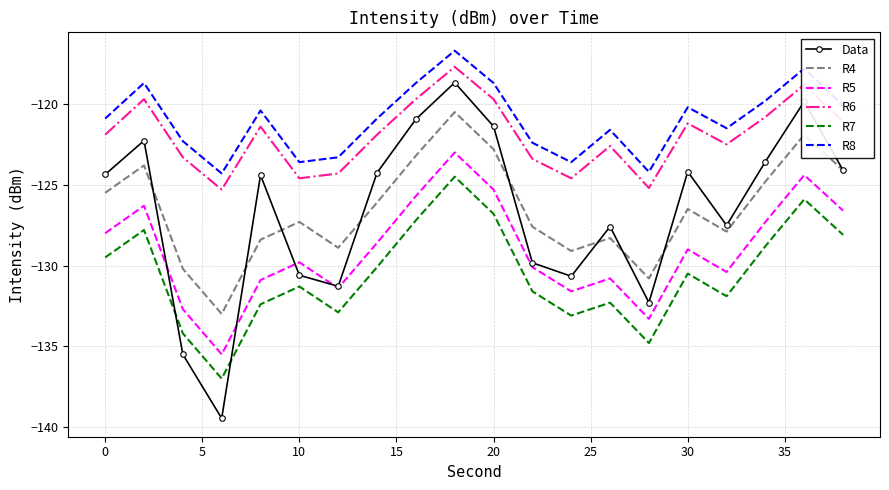

What is the minimum value shown in the chart?

-139.5